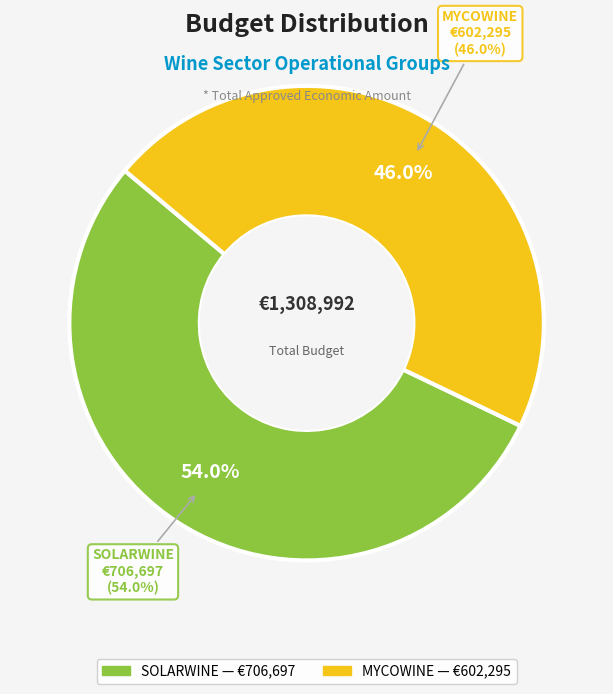

To the nearest percent, what percentage of the pie is MYCOWINE?

46%